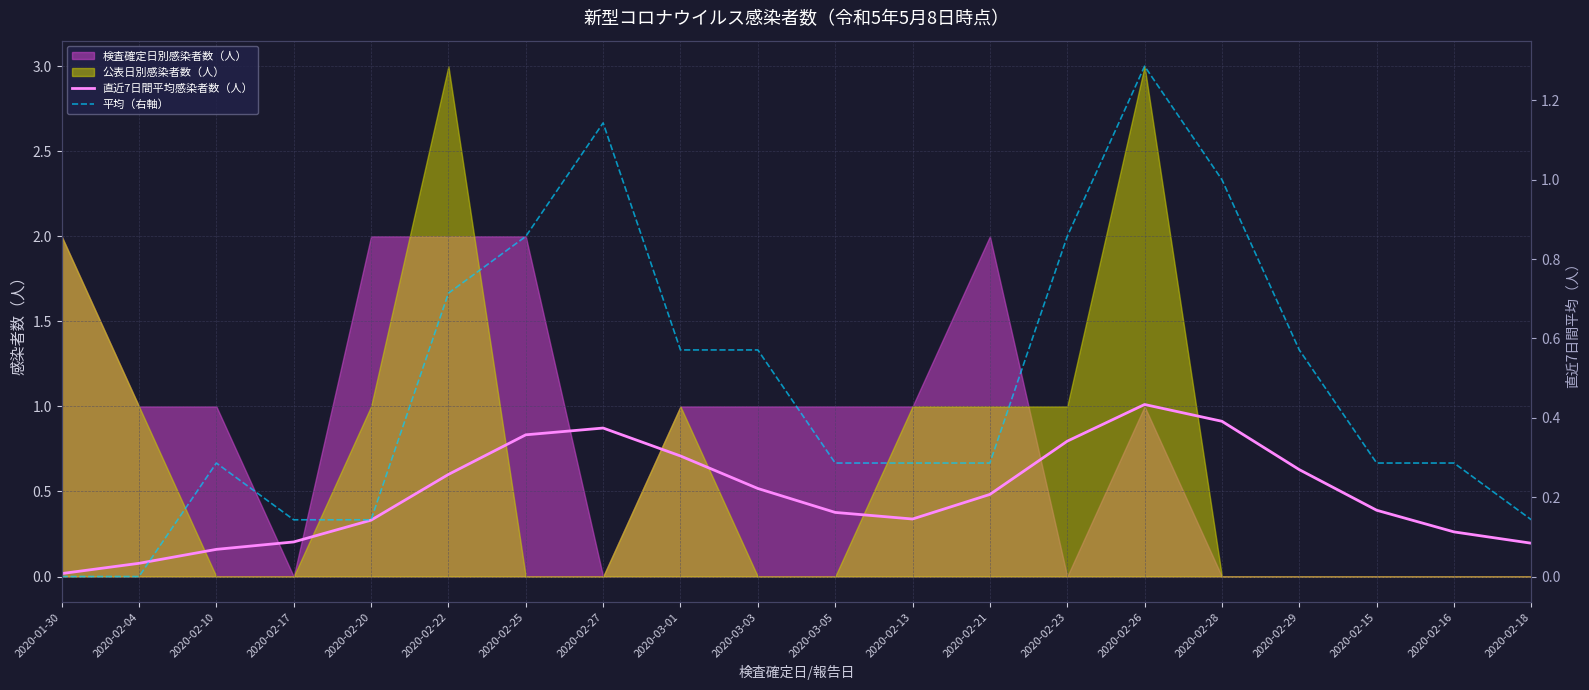

At which category is the sum across all series the highest?

2020-02-26